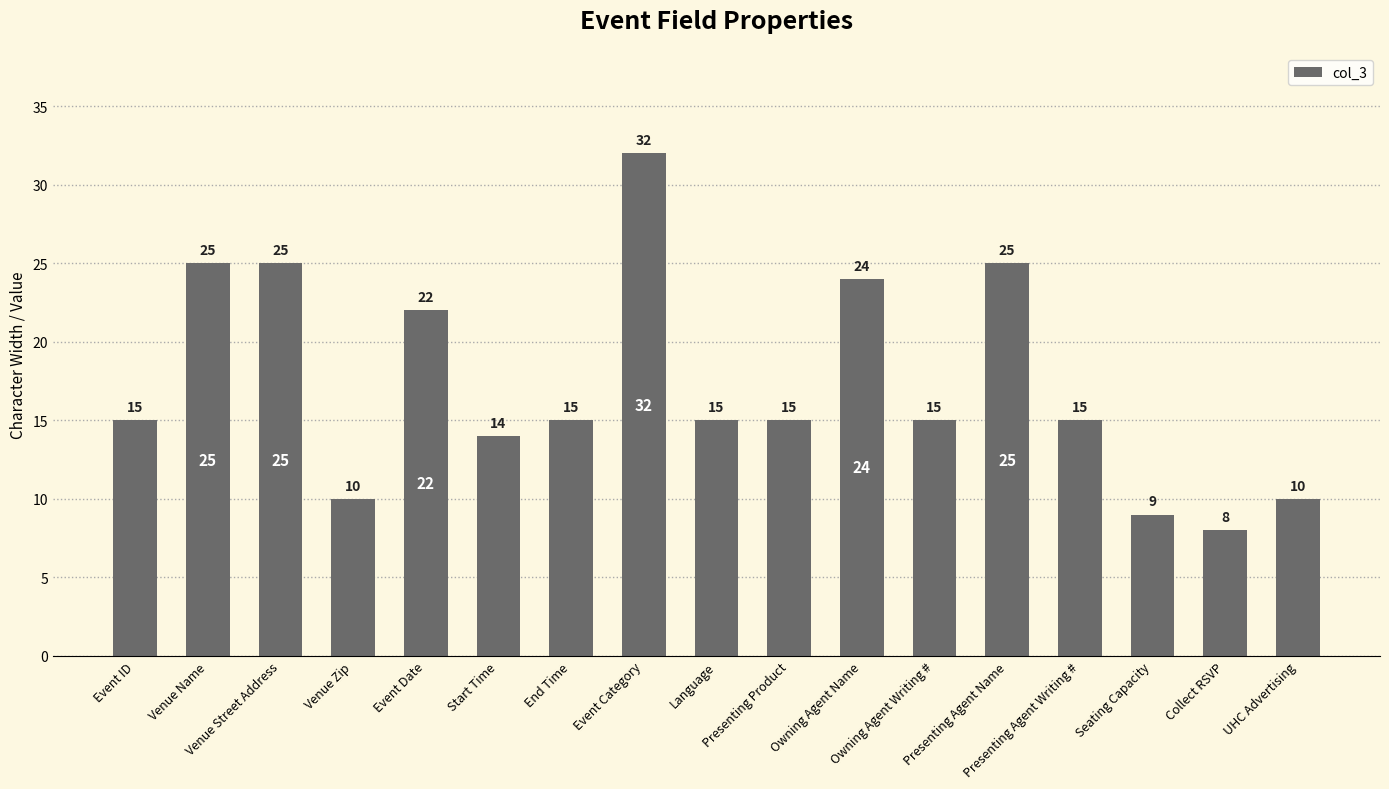

What is the sum of all values?

294